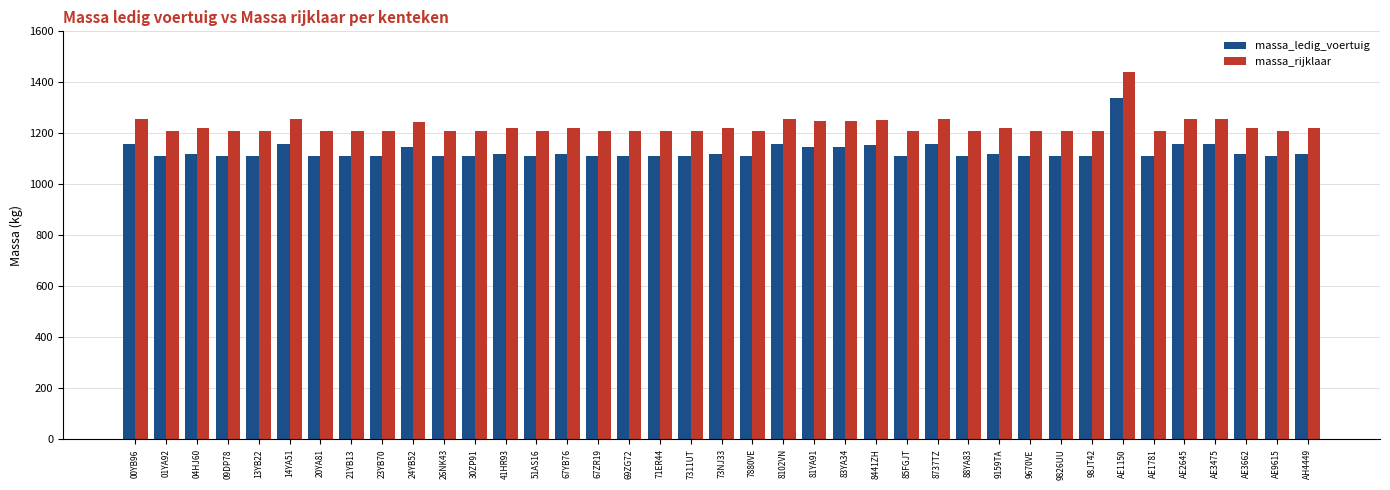

What is the spread (max minus min) of values at 81YA91?

100